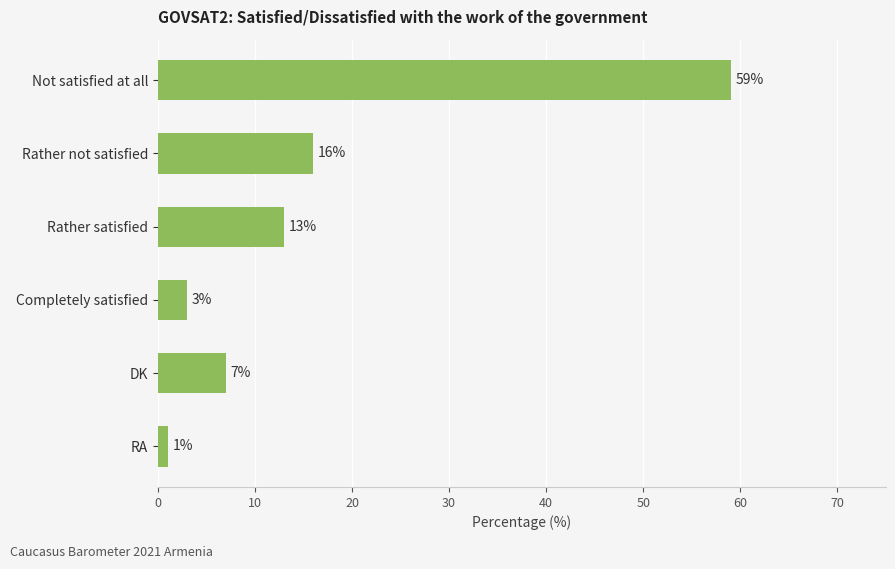

Between Rather satisfied and DK, which is larger?

Rather satisfied